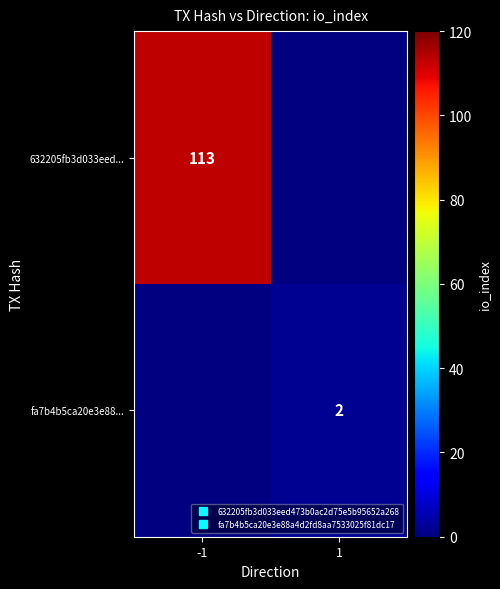

True or false: fa7b4b5ca20e3e88... has a value of 2.0 at 1.

True